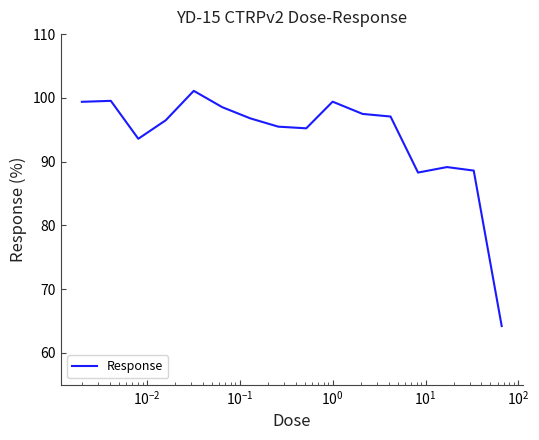

What is the minimum value shown in the chart?

64.2